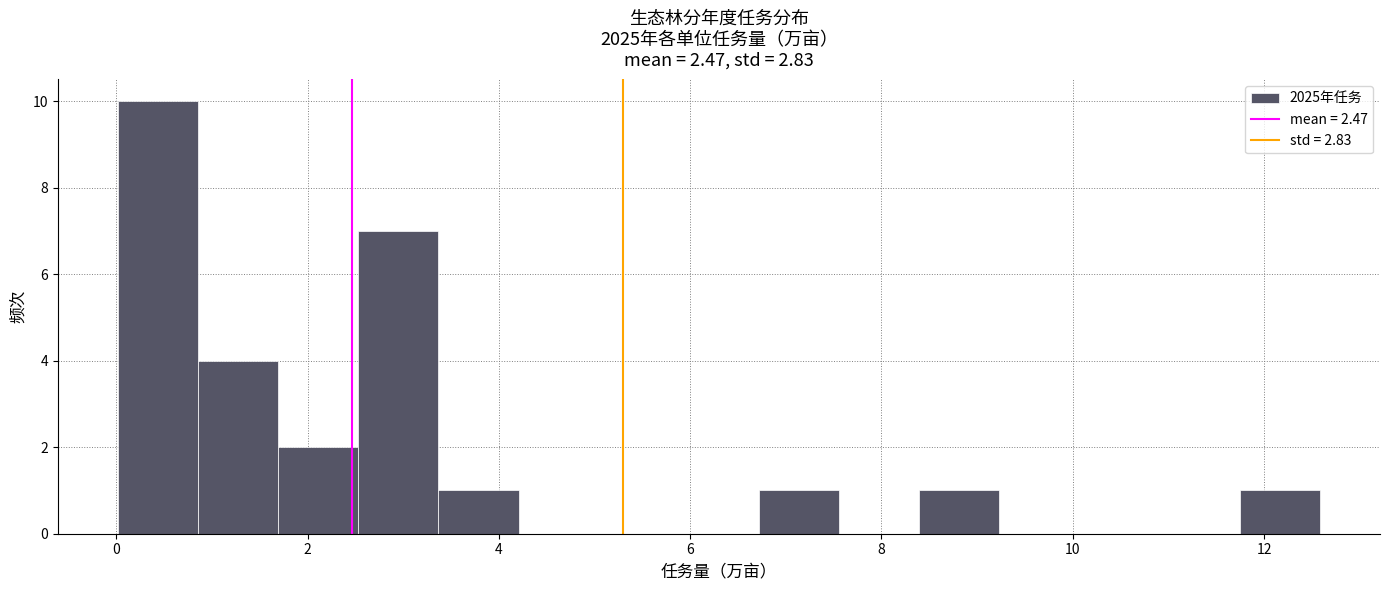

Reading left to right, list every bar in this chart as the range it spans on the x-axis followed by its height. Neither the bar edges nor the heights are printed on the chart, so give them approximately, as read against the axes.

0.0 to 0.8: 10
0.8 to 1.6: 4
1.6 to 2.6: 2
2.6 to 3.4: 7
3.4 to 4.2: 1
4.2 to 5.0: 0
5.0 to 5.8: 0
5.8 to 6.8: 0
6.8 to 7.6: 1
7.6 to 8.4: 0
8.4 to 9.2: 1
9.2 to 10.0: 0
10.0 to 11.0: 0
11.0 to 11.8: 0
11.8 to 12.6: 1